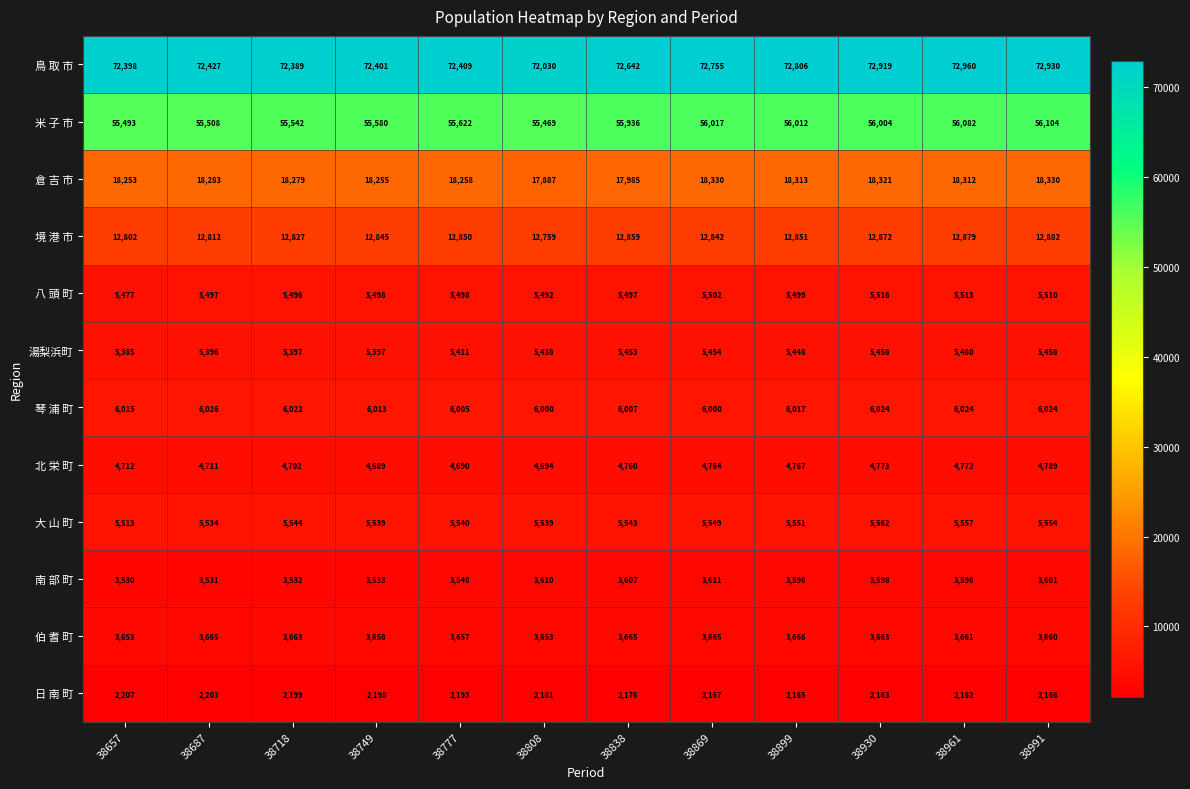

True or false: 倉 吉 市 has a value of 28654 at 38749.

False